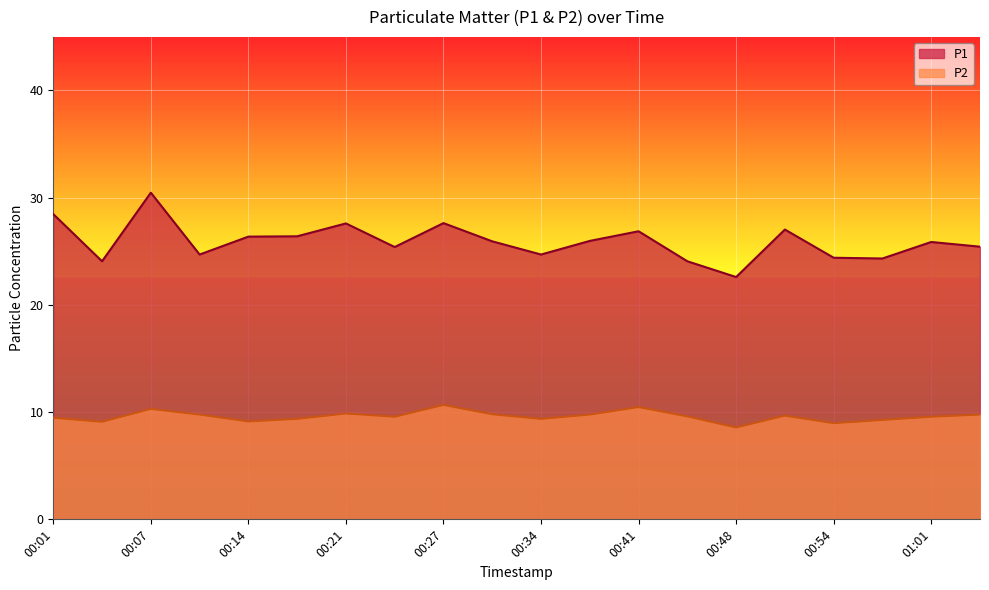

What is the value of the P2 point at the 7th from the left?

9.9